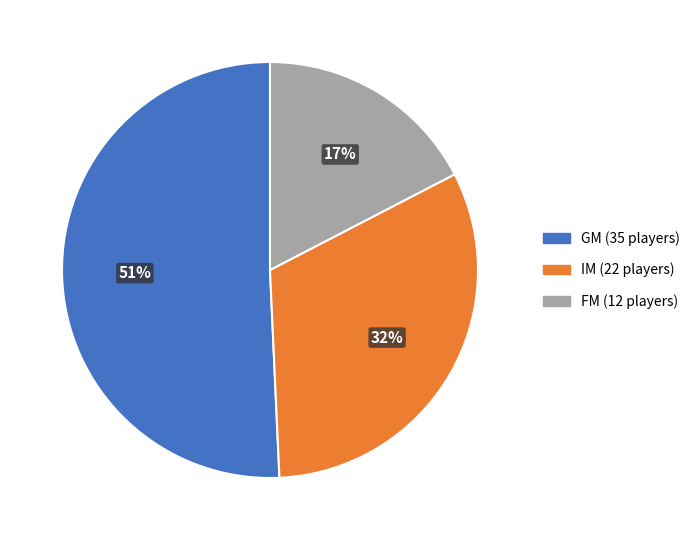

To the nearest percent, what is the combined percentage of GM and IM?

83%